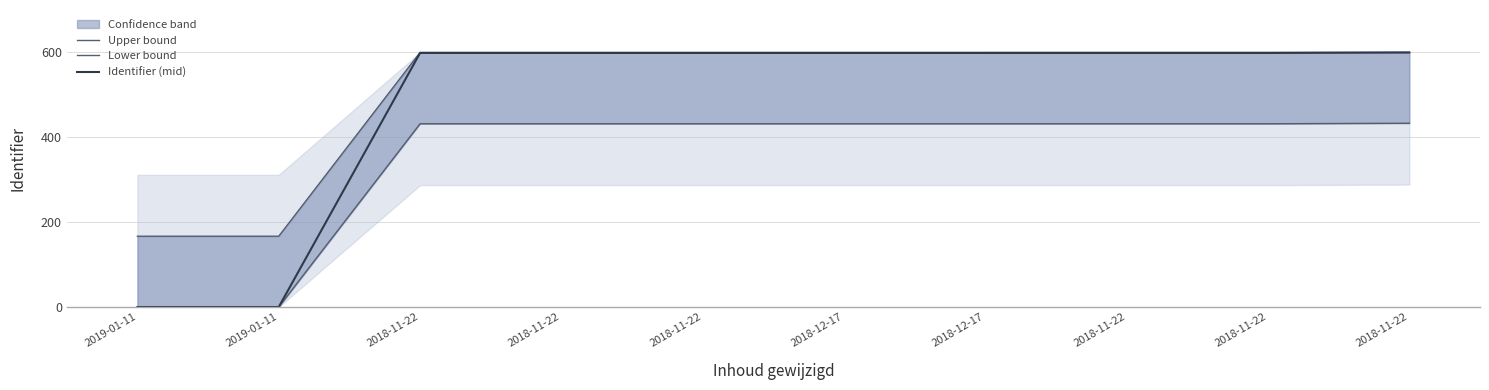

Which series has the largest total across all categories?

Upper bound